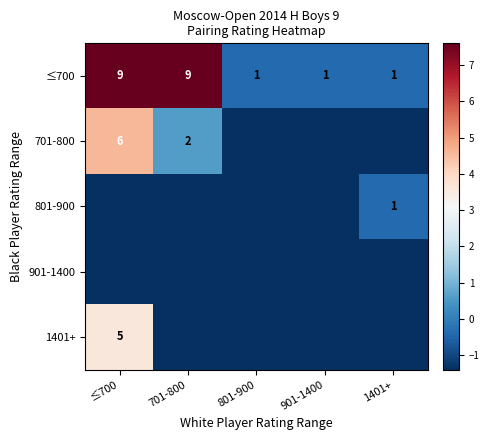

The value of 701-800 at ≤700 is 3.7. True or false?

False